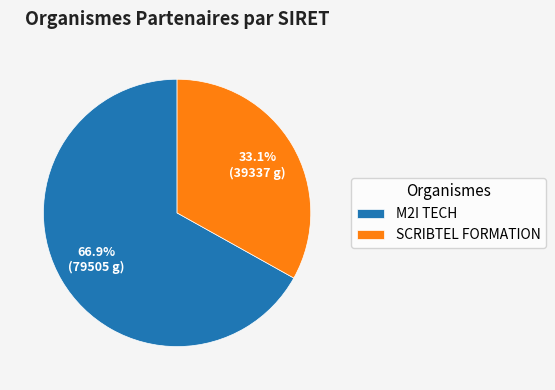

Approximately how many times larger is the value at M2I TECH compared to SCRIBTEL FORMATION?

2.0